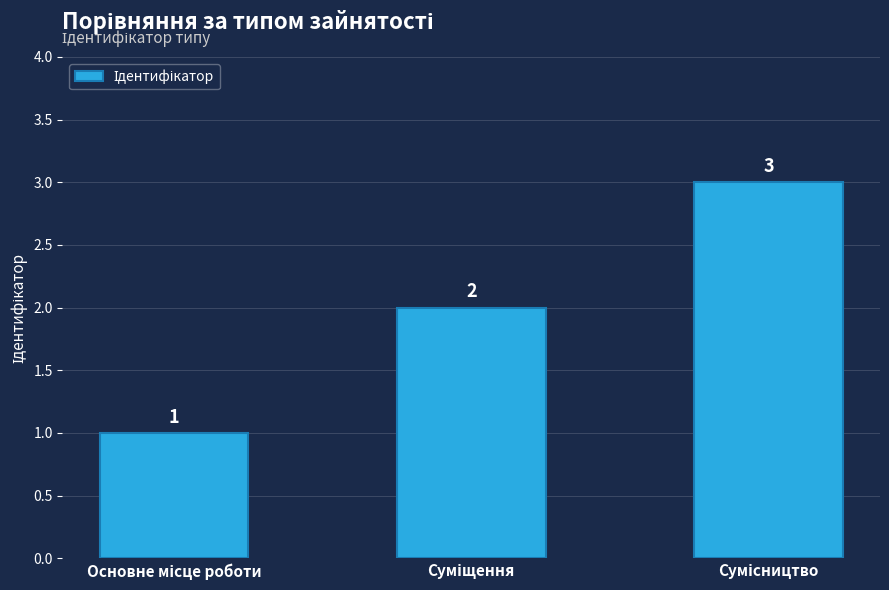

What is the sum of all values?

6